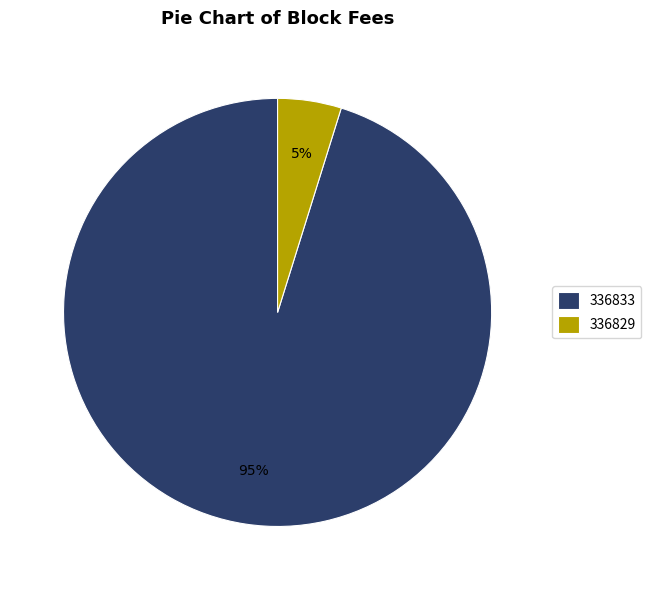

Rank the categories by value from highest to lowest.

336833, 336829